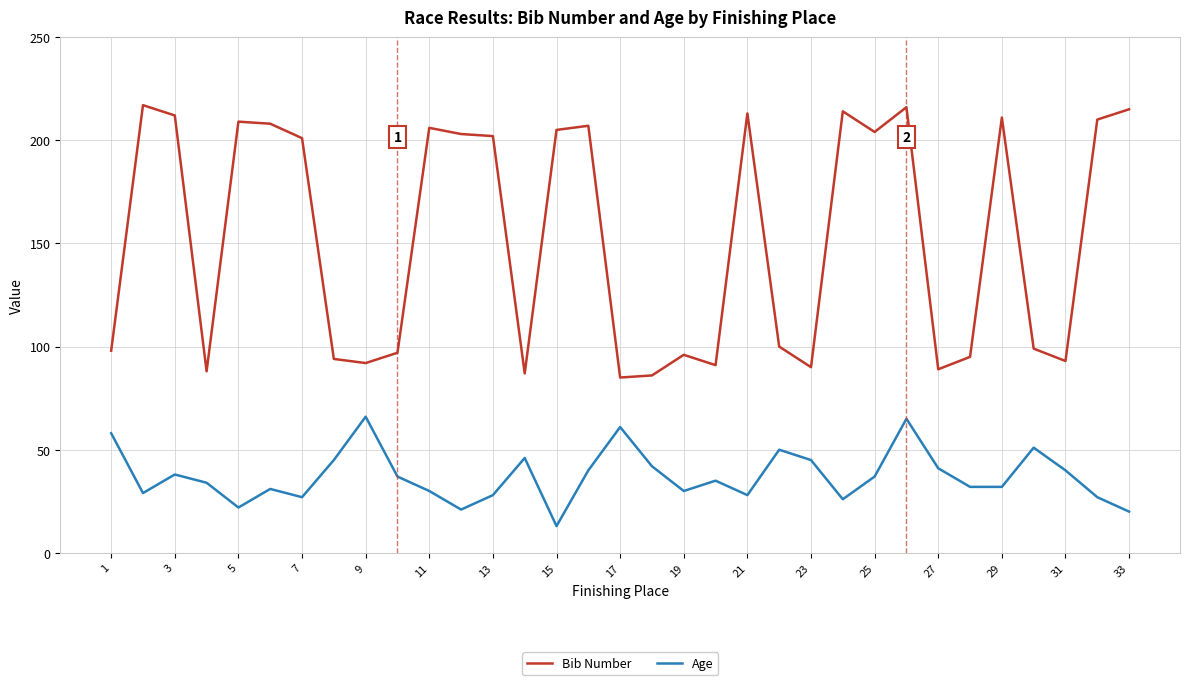

Which series has the largest total across all categories?

Bib Number